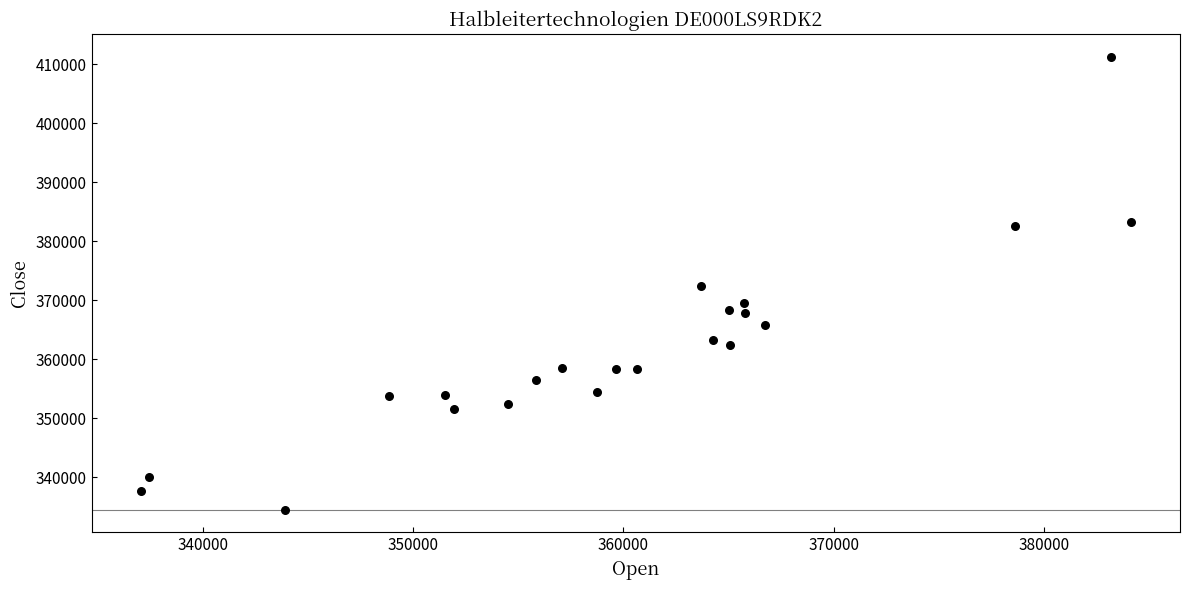

What is the range of X values (max minus min)?

47047